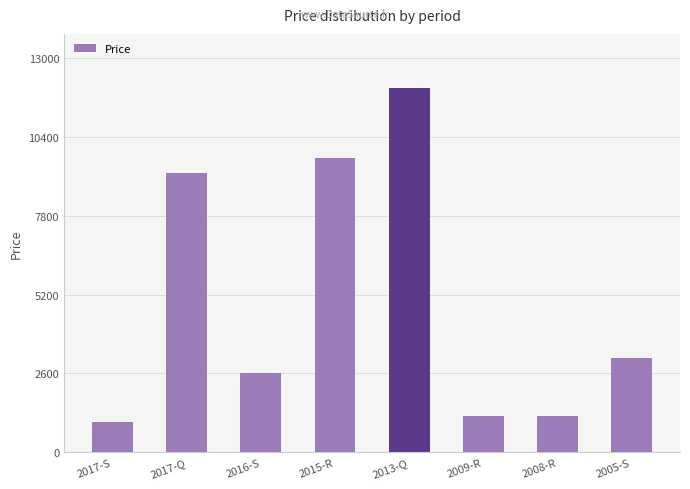

Reading left to right, transcribe all the data shown in this chart.

1000	9200	2600	9700	12000	1200	1200	3100